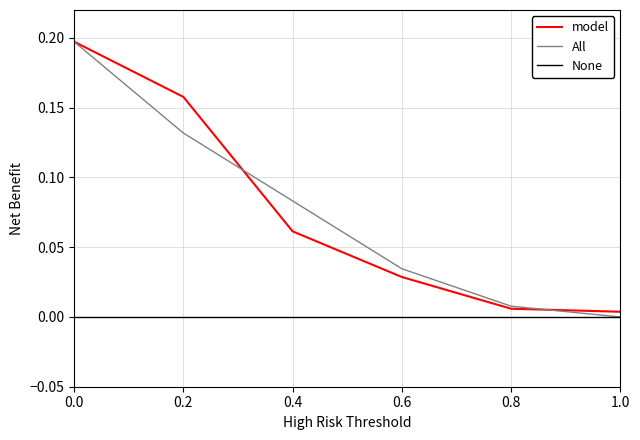

Which series changed the most between 0.0 and 0.6?

model